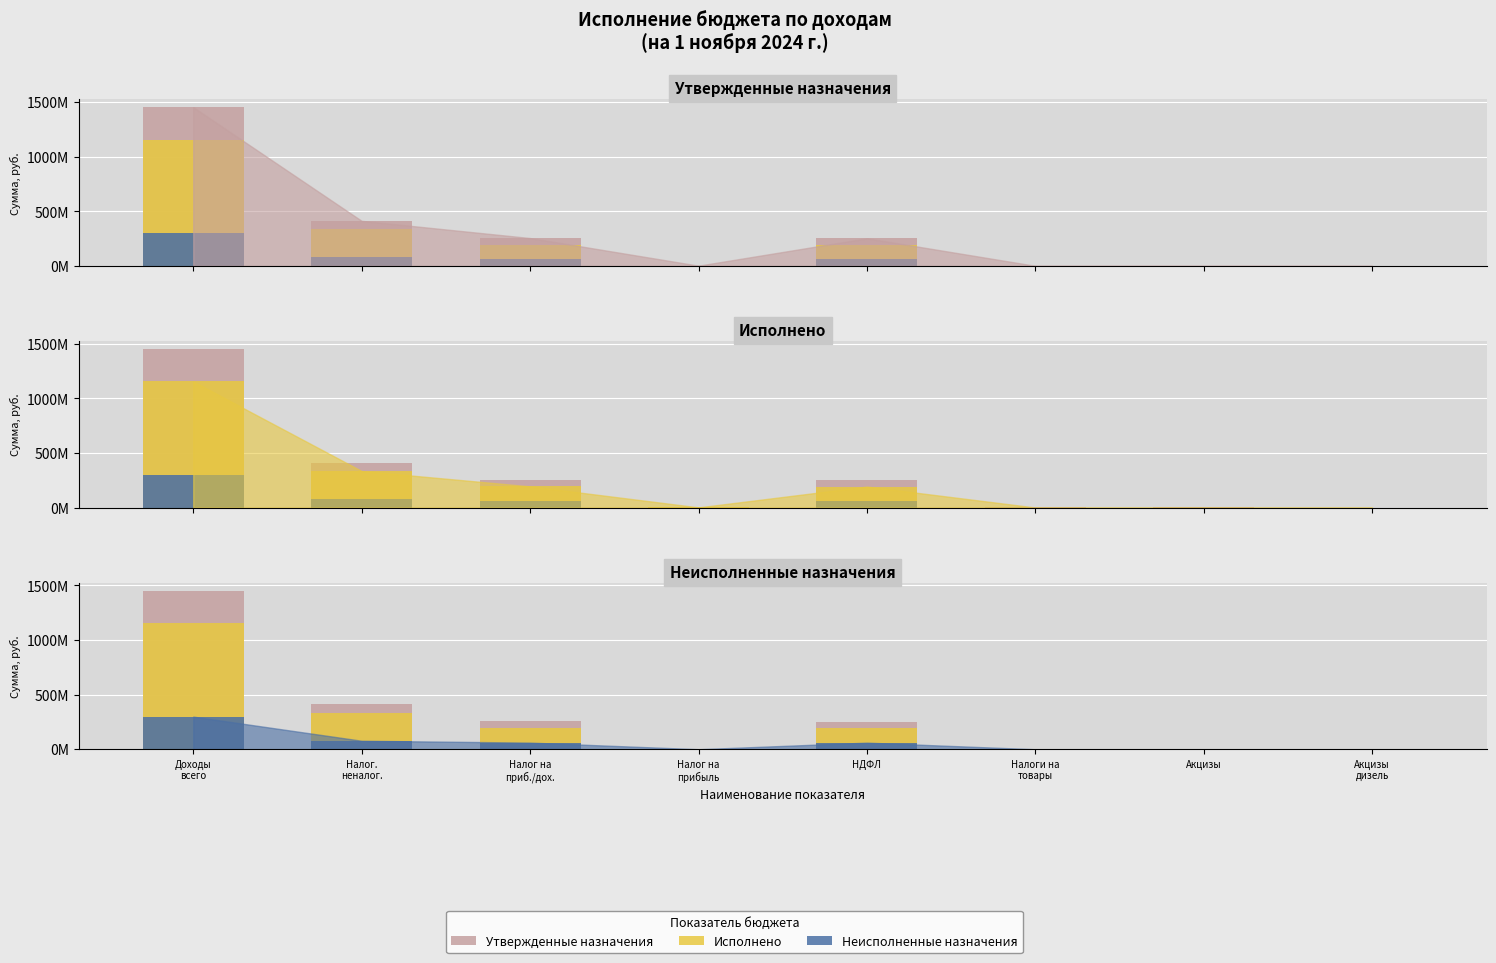

What position from the right is Налог.
неналог.?

7